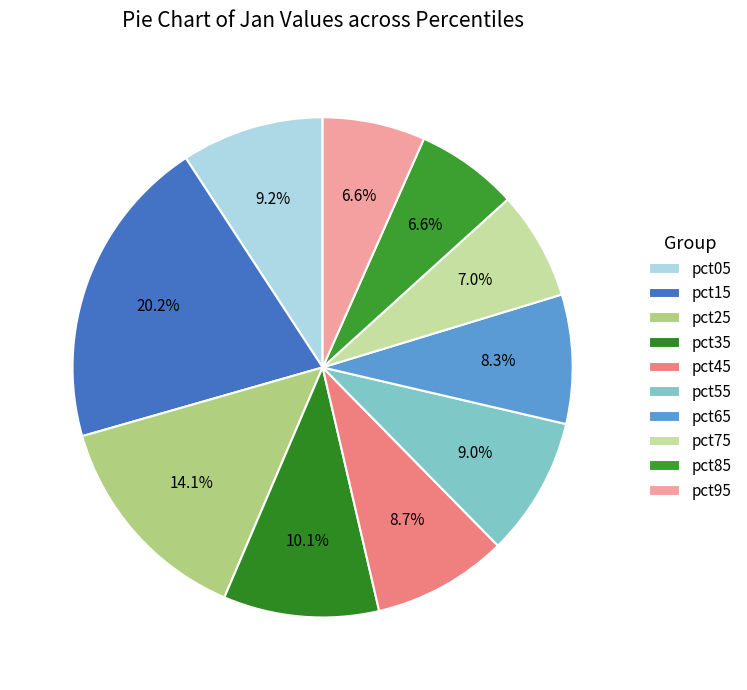

Combined, what portion of the pie is pct55 and pct85?

15.6%